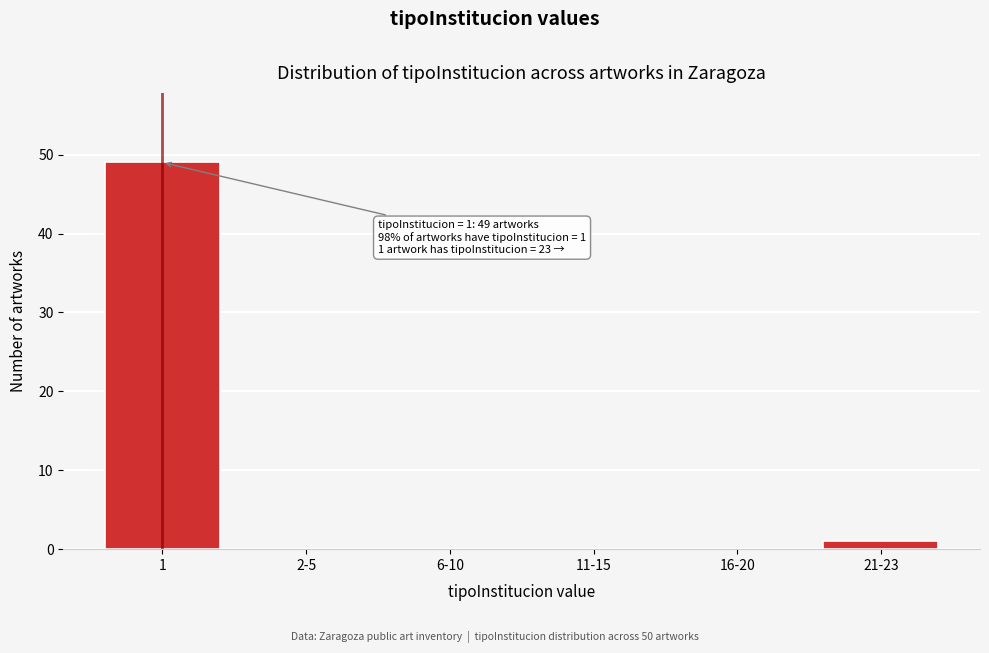

Reading left to right, transcribe all the data shown in this chart.

1=49	2-5=0	6-10=0	11-15=0	16-20=0	21-23=1